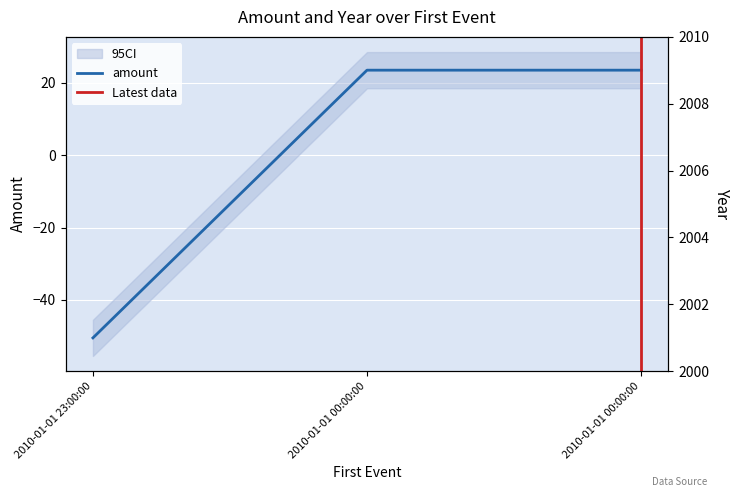

What is the sum of all values?

-3.5